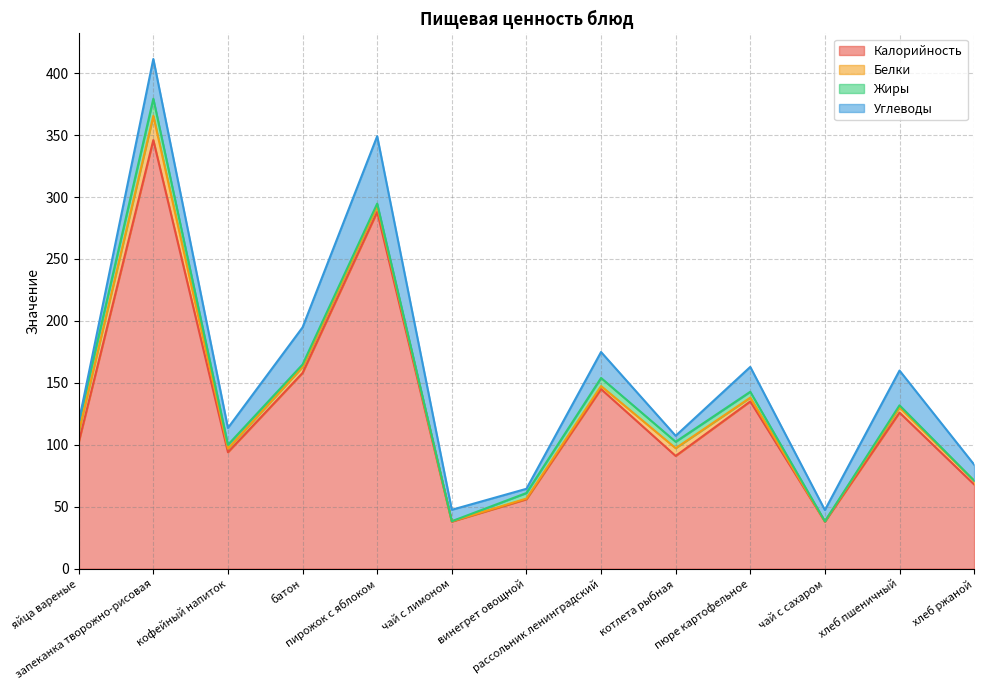

Reading right to left, list all the values displayed in this chart.

Калорийность: 68.0	126.0	38.0	135.0	91.0	145.0	56.0	38.0	288.0	158.0	94.0	346.0	102.0
Белки: 3.0	4.2	0.2	3.1	6.3	2.4	0.6	0.2	4.7	4.8	2.9	19.5	8.3
Жиры: 0.0	1.7	0.0	4.7	5.2	6.5	4.5	0.1	2.0	2.0	3.1	13.8	7.5
Углеводы: 13.0	28.1	9.1	20.1	4.8	20.9	3.4	9.2	54.4	30.0	13.6	32.1	0.5